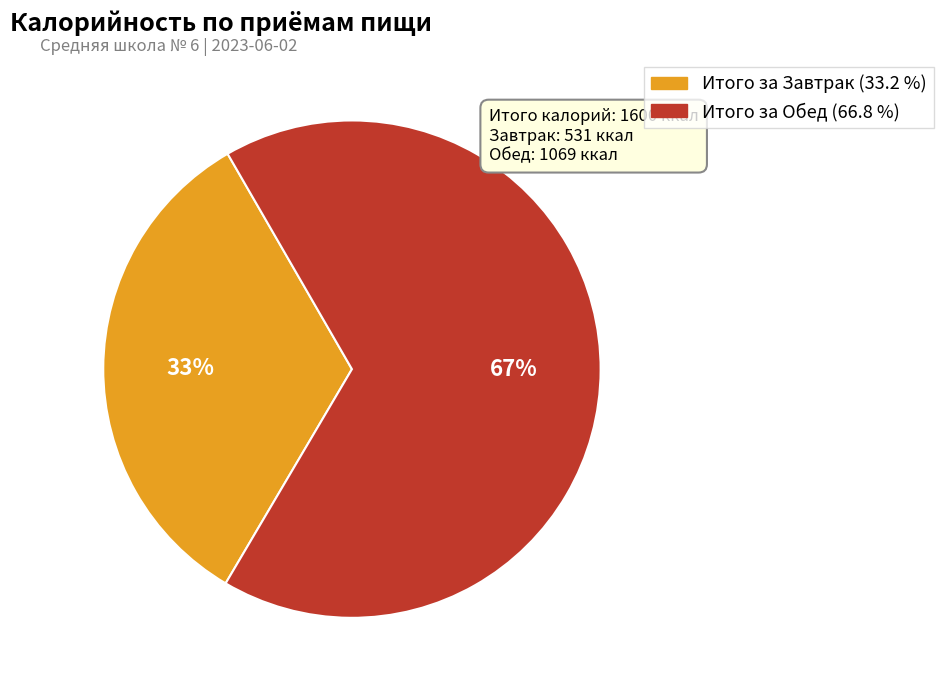

Is the sum of Итого за Обед and Итого за Завтрак greater than half?

Yes